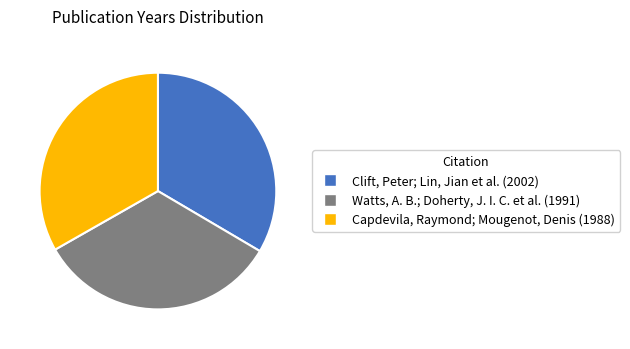

Approximately how many times larger is the value at Capdevila, Raymond; Mougenot, Denis (1988) compared to Watts, A. B.; Doherty, J. I. C. et al. (1991)?

1.0